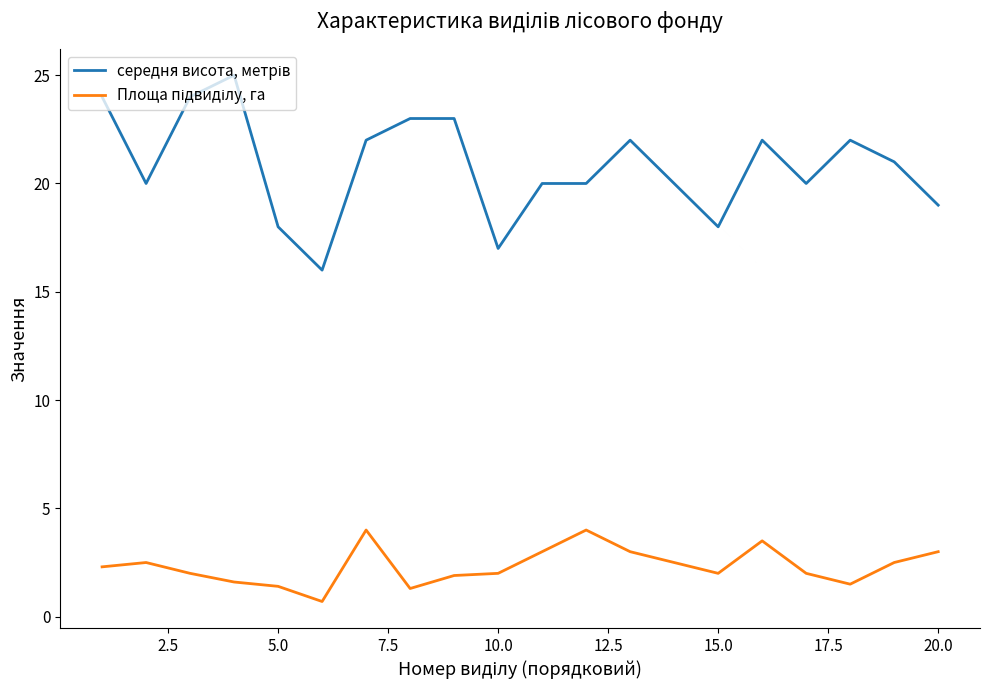

What is the smallest value displayed?

0.7